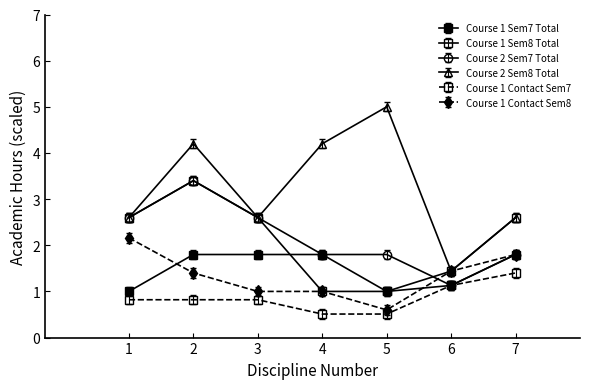

Where is the first local minimum for Course 1 Sem7 Total?

5